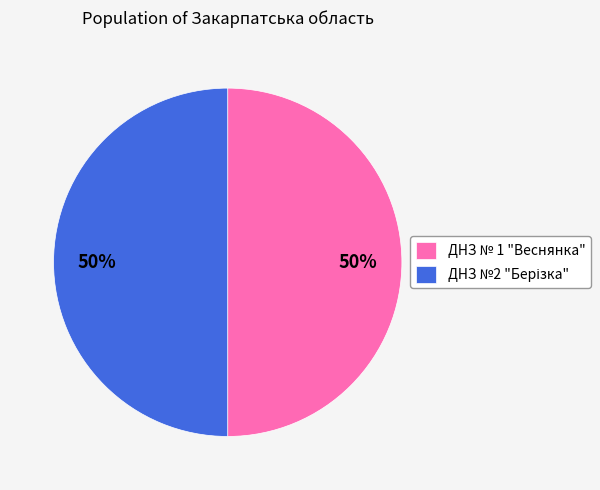

True or false: ДНЗ № 1 "Веснянка" accounts for 50% of the total.

True